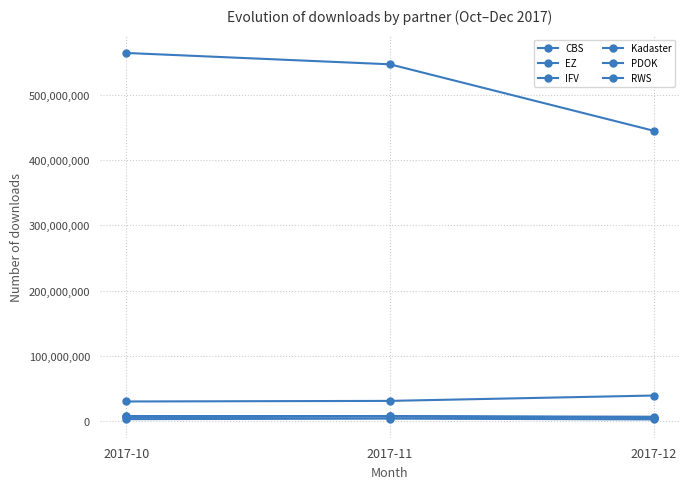

How many data points in IFV are less than 7327620?

1